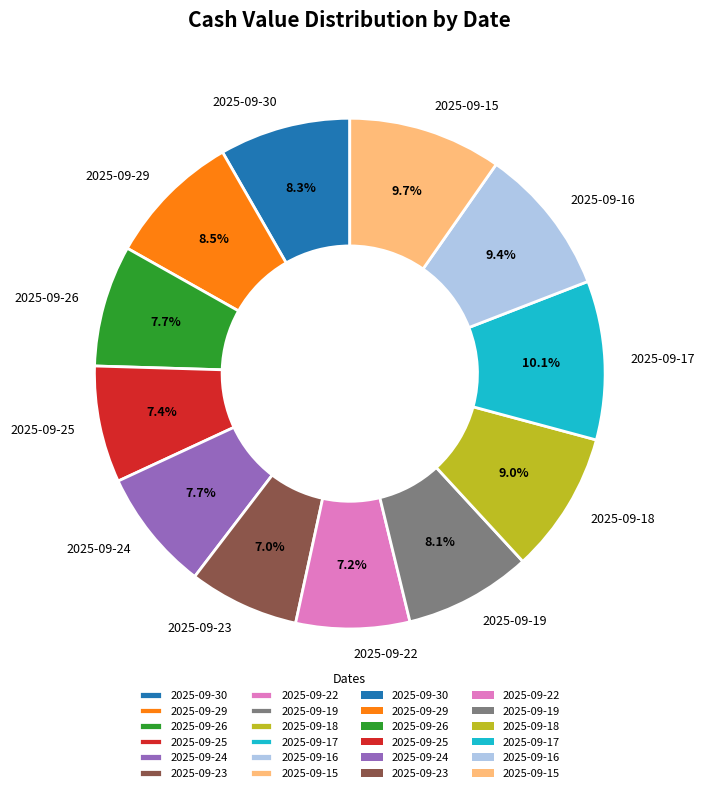

Approximately how many times larger is the value at 2025-09-25 compared to 2025-09-18?

0.8